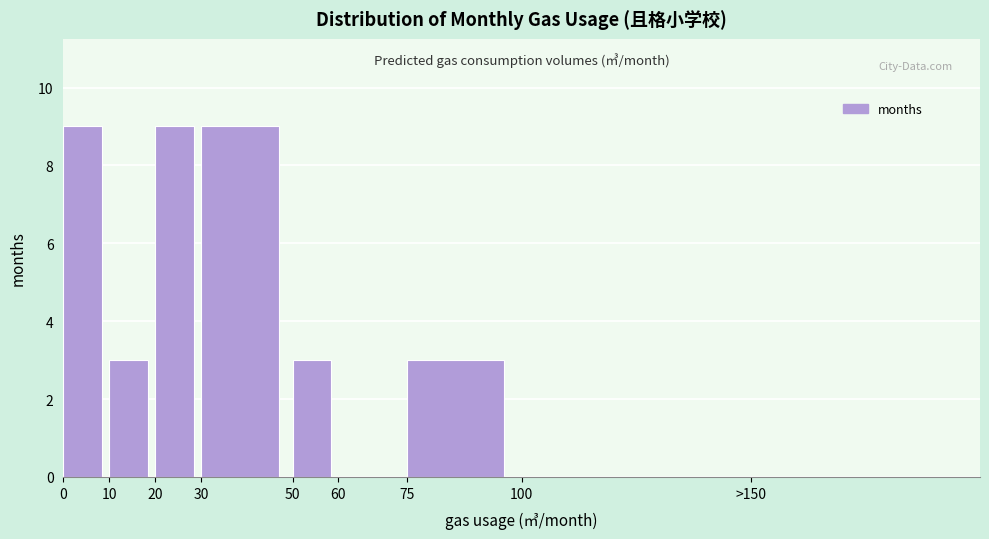

Reading left to right, what are all the values shown in this chart?

0=9	10=3	20=9	30=9	50=3	60=0	75=3	100=0	>150=0